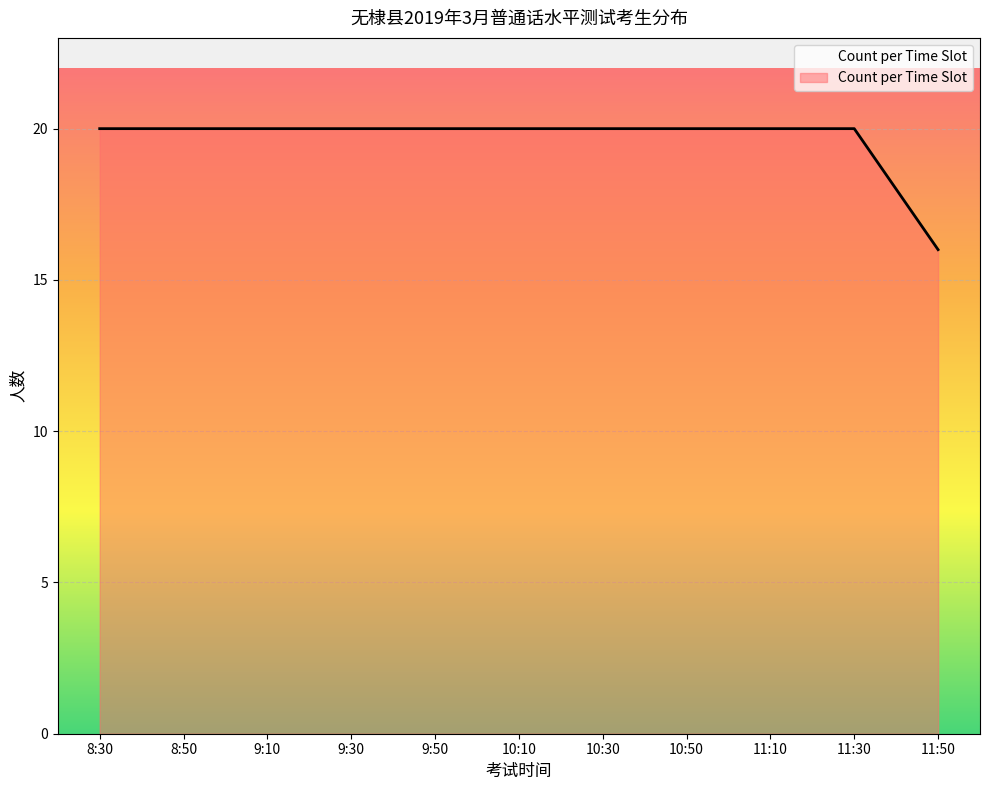

What is the change in value from 10:30 to 11:50?

-4